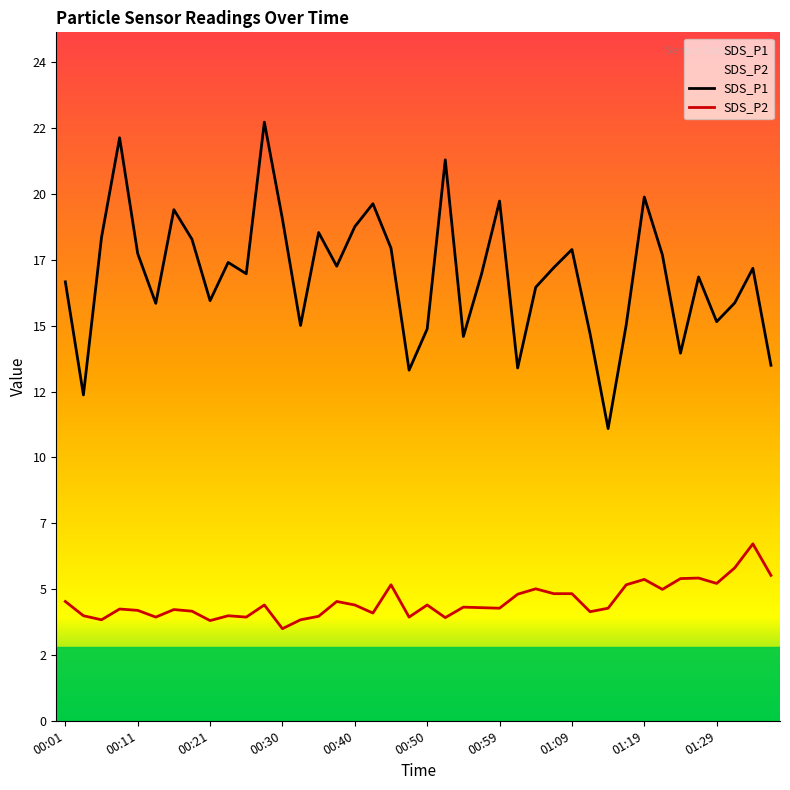

Reading left to right, what are all the values shown in this chart?

SDS_P1: 16.3	12.1	17.9	21.6	17.4	15.5	19.0	17.9	15.6	17.0	16.6	22.2	18.6	14.7	18.1	16.9	18.4	19.2	17.6	13.0	14.6	20.8	14.3	16.6	19.3	13.1	16.1	16.8	17.5	14.4	10.8	14.7	19.4	17.3	13.7	16.5	14.8	15.5	16.8	13.2
SDS_P2: 4.4	3.9	3.8	4.2	4.1	3.9	4.1	4.1	3.7	3.9	3.9	4.3	3.4	3.8	3.9	4.4	4.3	4.0	5.0	3.9	4.3	3.8	4.2	4.2	4.2	4.7	4.9	4.7	4.7	4.0	4.2	5.0	5.2	4.9	5.3	5.3	5.1	5.7	6.6	5.4